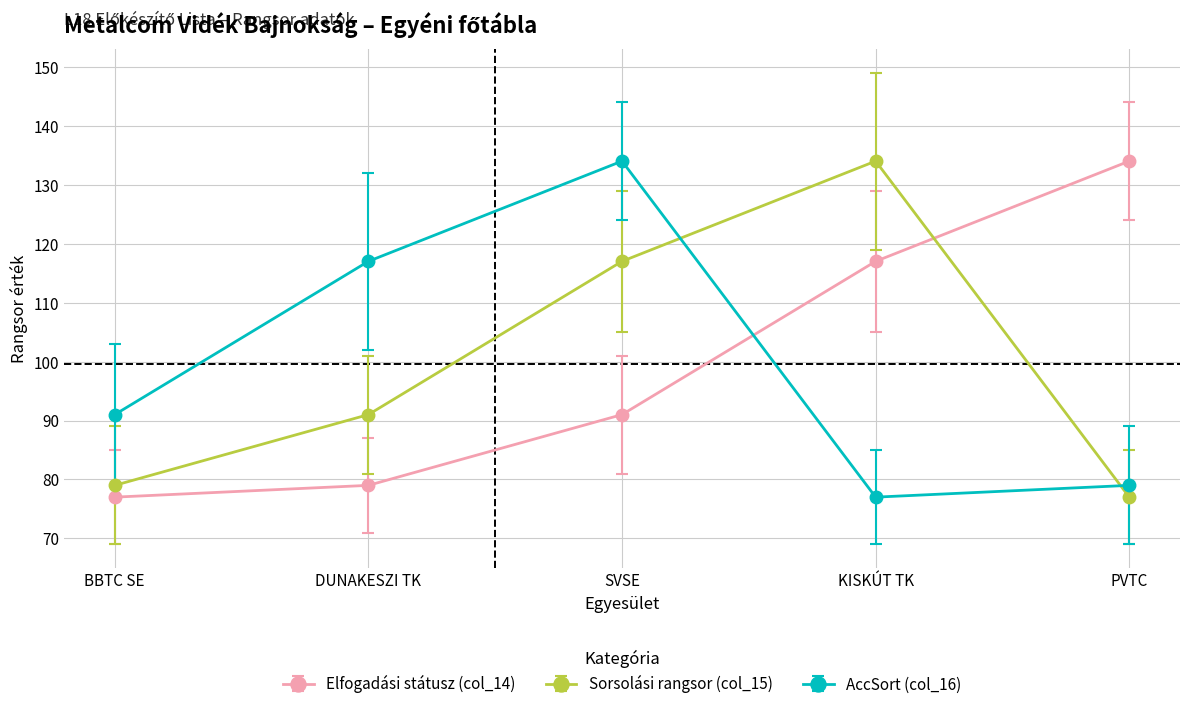

At KISKÚT TK, list the series in order from smallest to largest.

AccSort (col_16), Elfogadási státusz (col_14), Sorsolási rangsor (col_15)